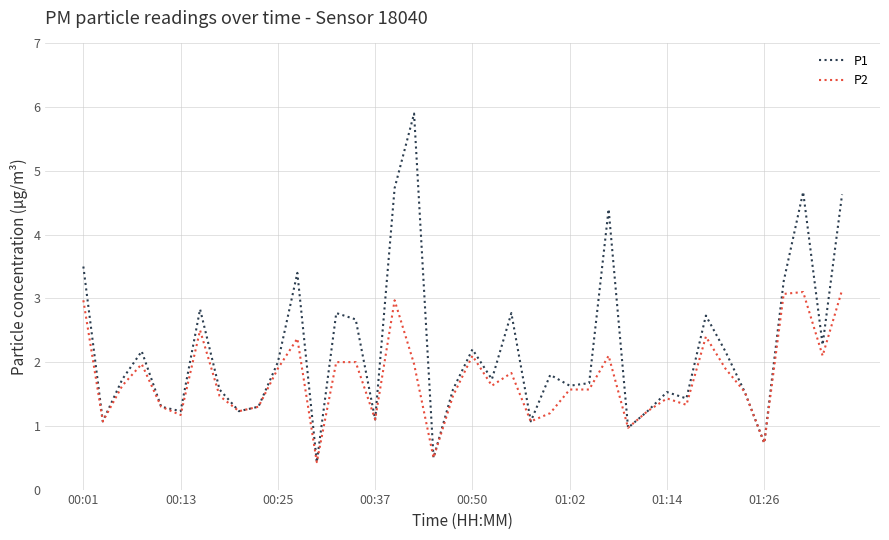

Reading left to right, what are all the values shown in this chart?

P1: 3.5	1.1	1.7	2.2	1.3	1.2	2.8	1.6	1.2	1.3	2.0	3.4	0.4	2.8	2.7	1.1	4.7	5.9	0.5	1.6	2.2	1.7	2.8	1.1	1.8	1.6	1.7	4.4	1.0	1.2	1.5	1.4	2.7	2.2	1.5	0.7	3.3	4.7	2.3	4.6
P2: 3.0	1.1	1.6	2.0	1.3	1.2	2.5	1.5	1.2	1.3	1.9	2.4	0.4	2.0	2.0	1.1	3.0	2.0	0.5	1.5	2.1	1.6	1.8	1.1	1.2	1.6	1.6	2.1	1.0	1.2	1.4	1.3	2.4	1.9	1.5	0.7	3.1	3.1	2.1	3.1